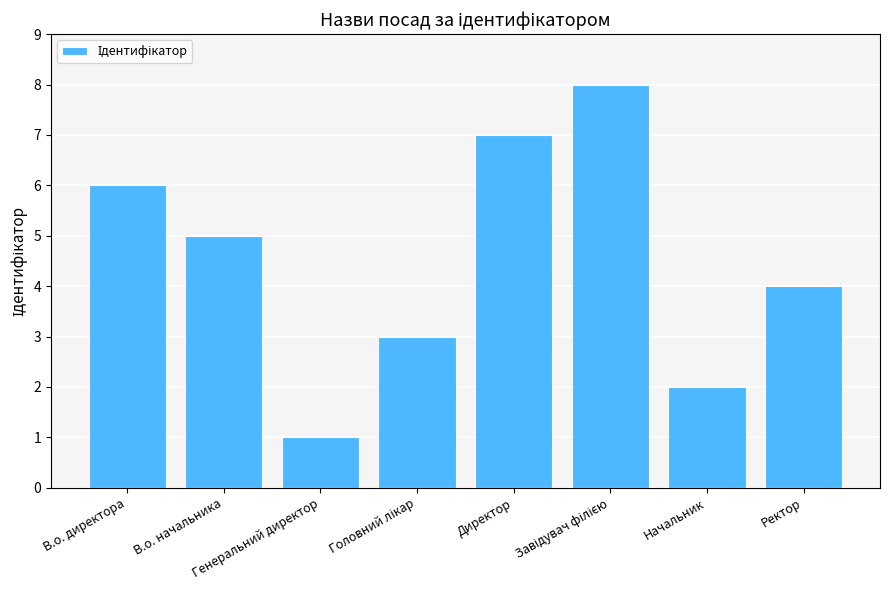

What is the value of the 7th bar from the left?

2